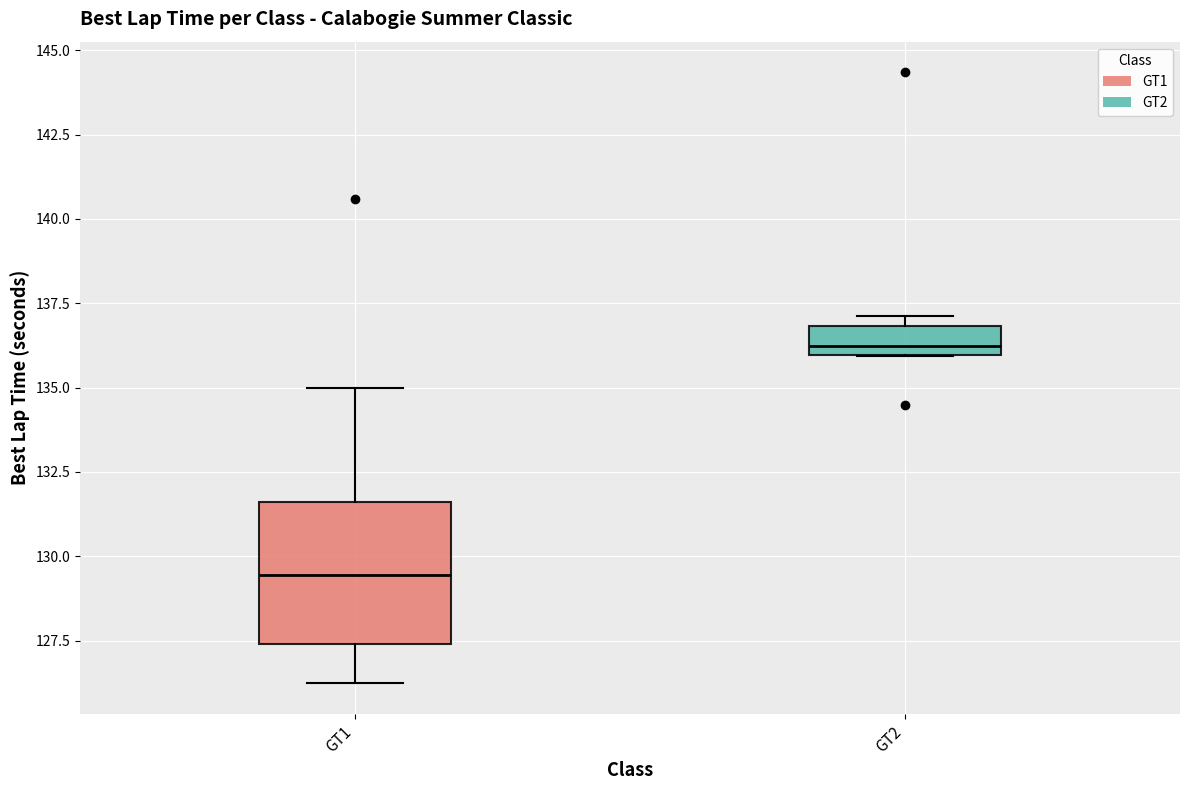

Which box's median line is the highest?

GT2